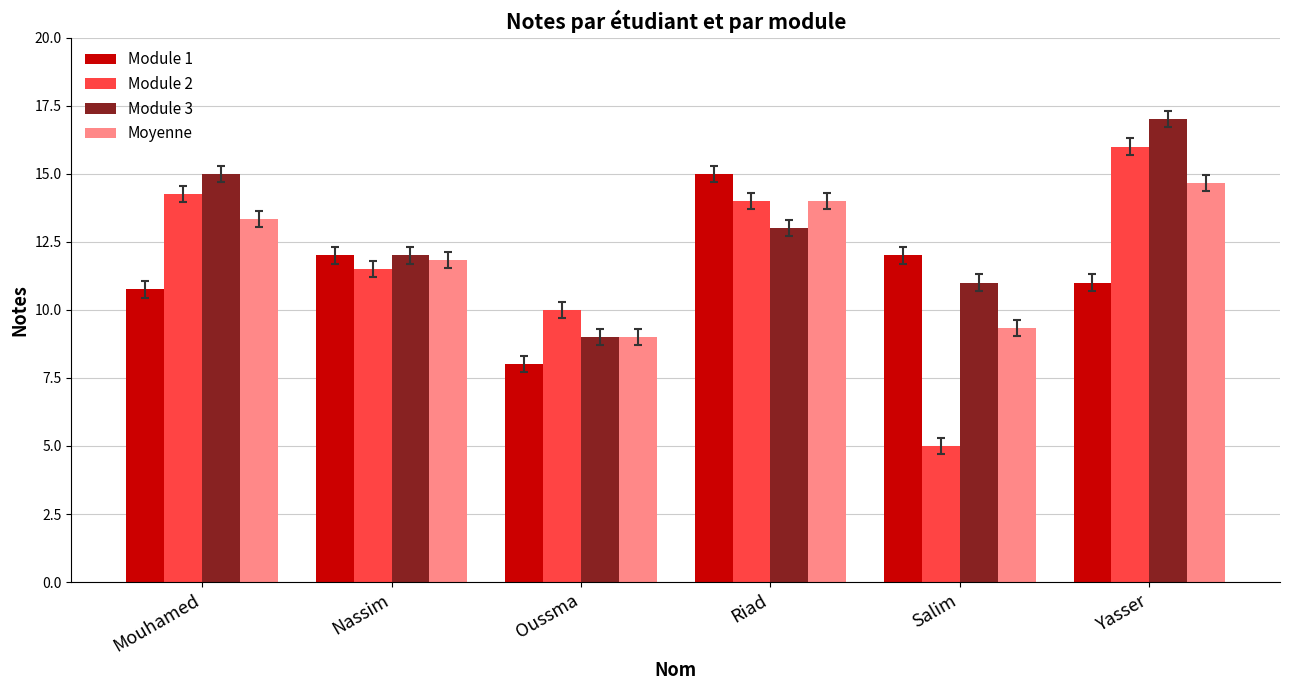

What is the difference between the maximum and minimum values in the Moyenne series?

5.7